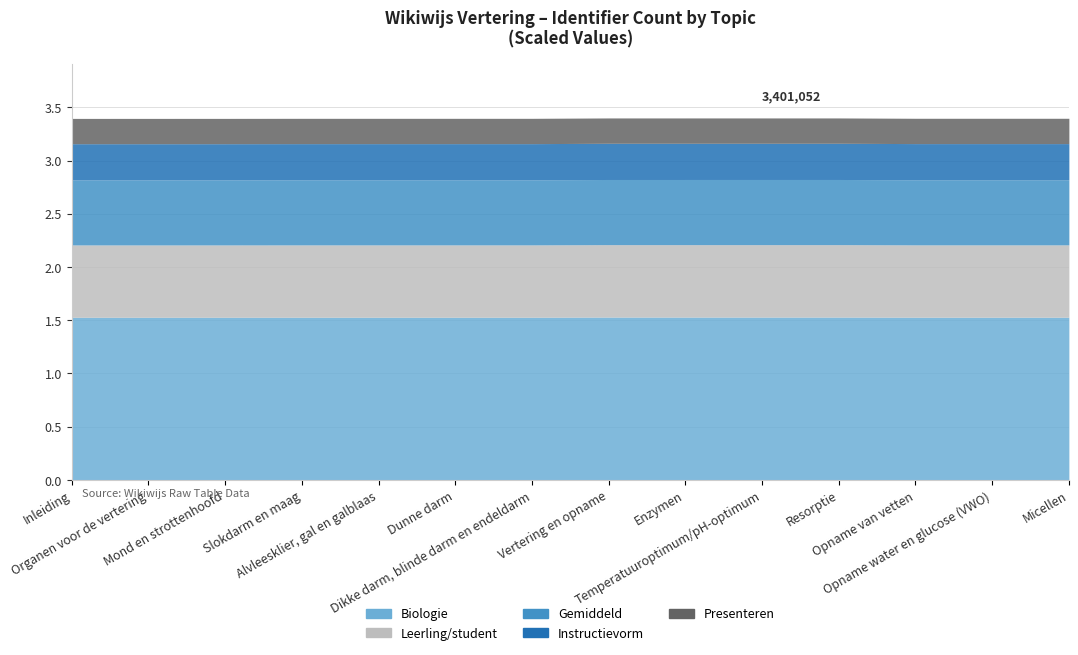

What is the minimum value shown in the chart?

3396706